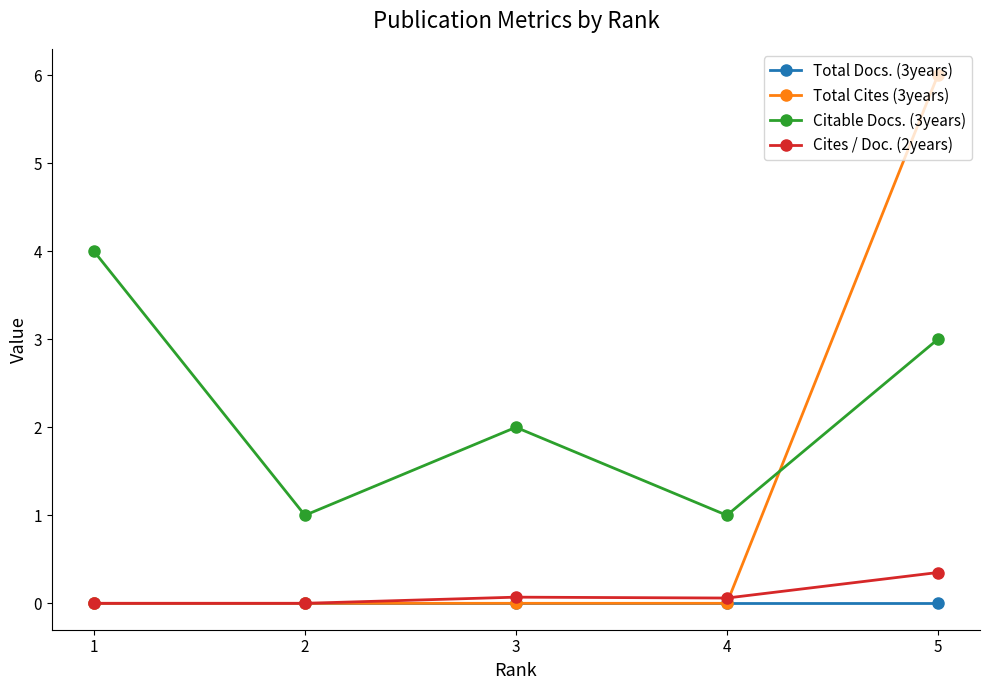

Which label corresponds to the largest value in the chart?

5